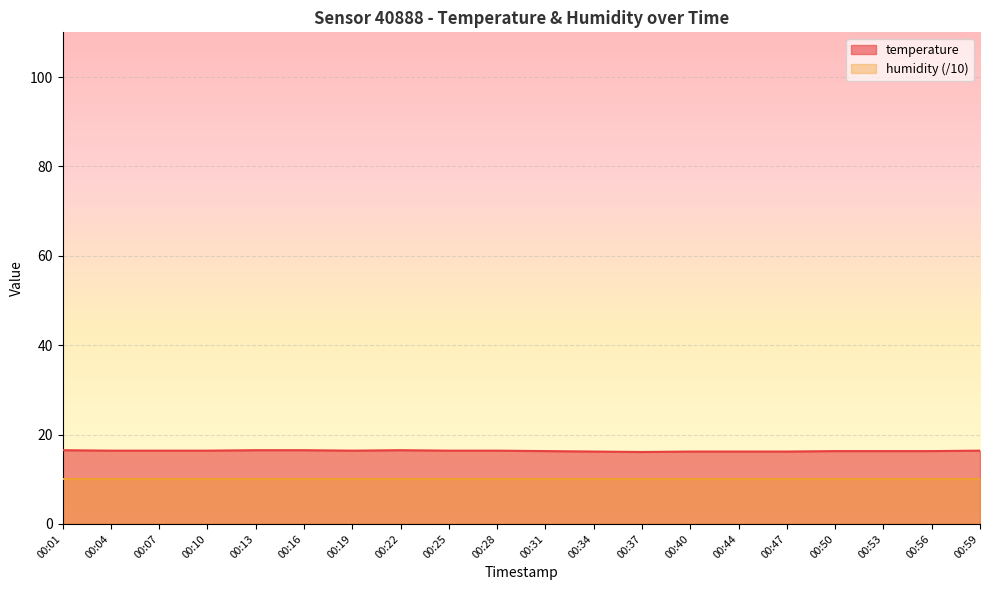

How many points are higher than both their immediate neighbors (excluding endpoints)?

1